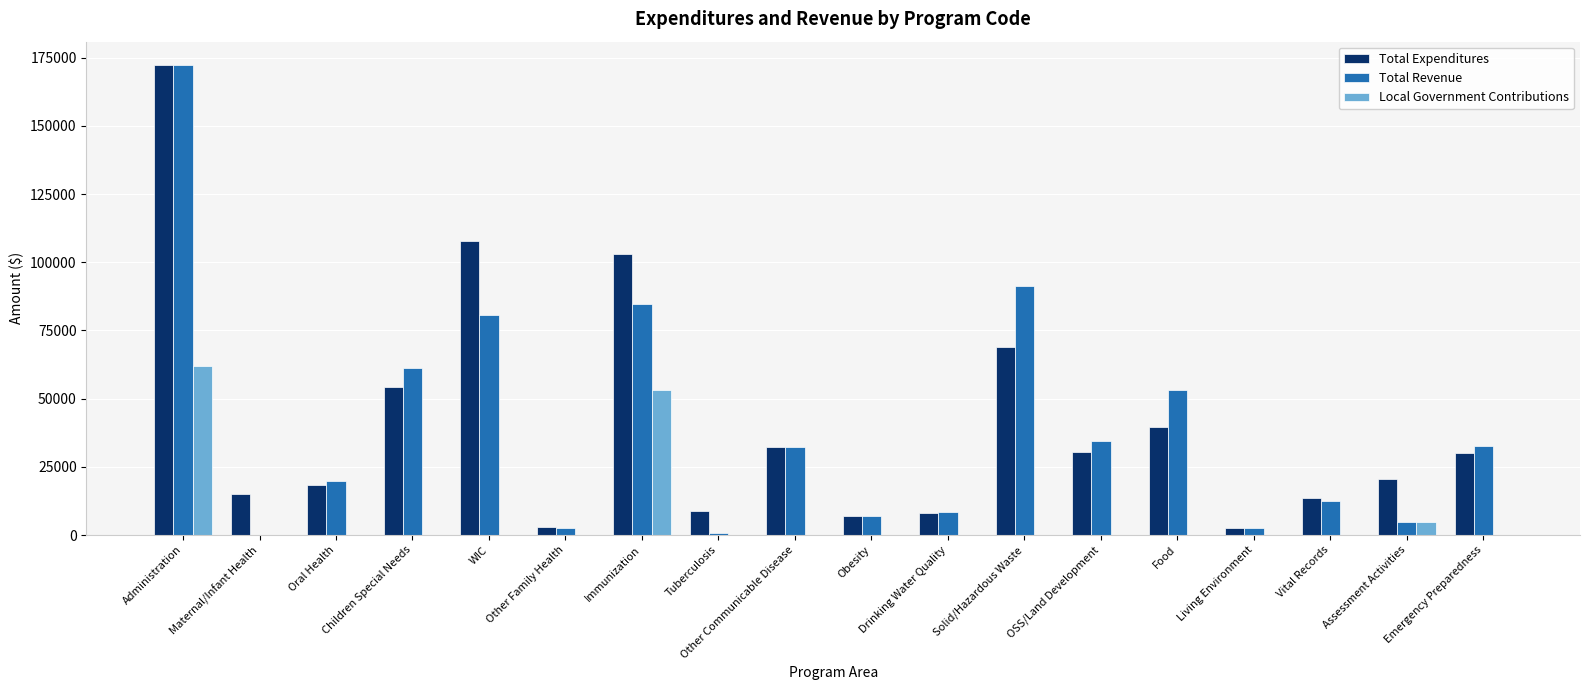

The value of Total Expenditures at Immunization is 103159. True or false?

True